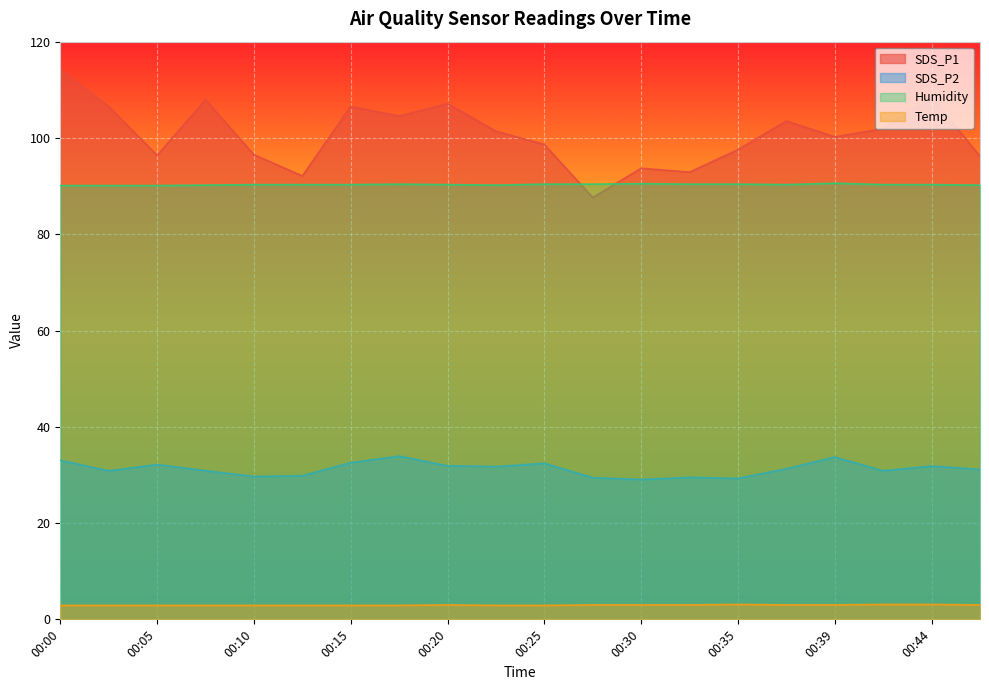

Which series has the largest total across all categories?

SDS_P1